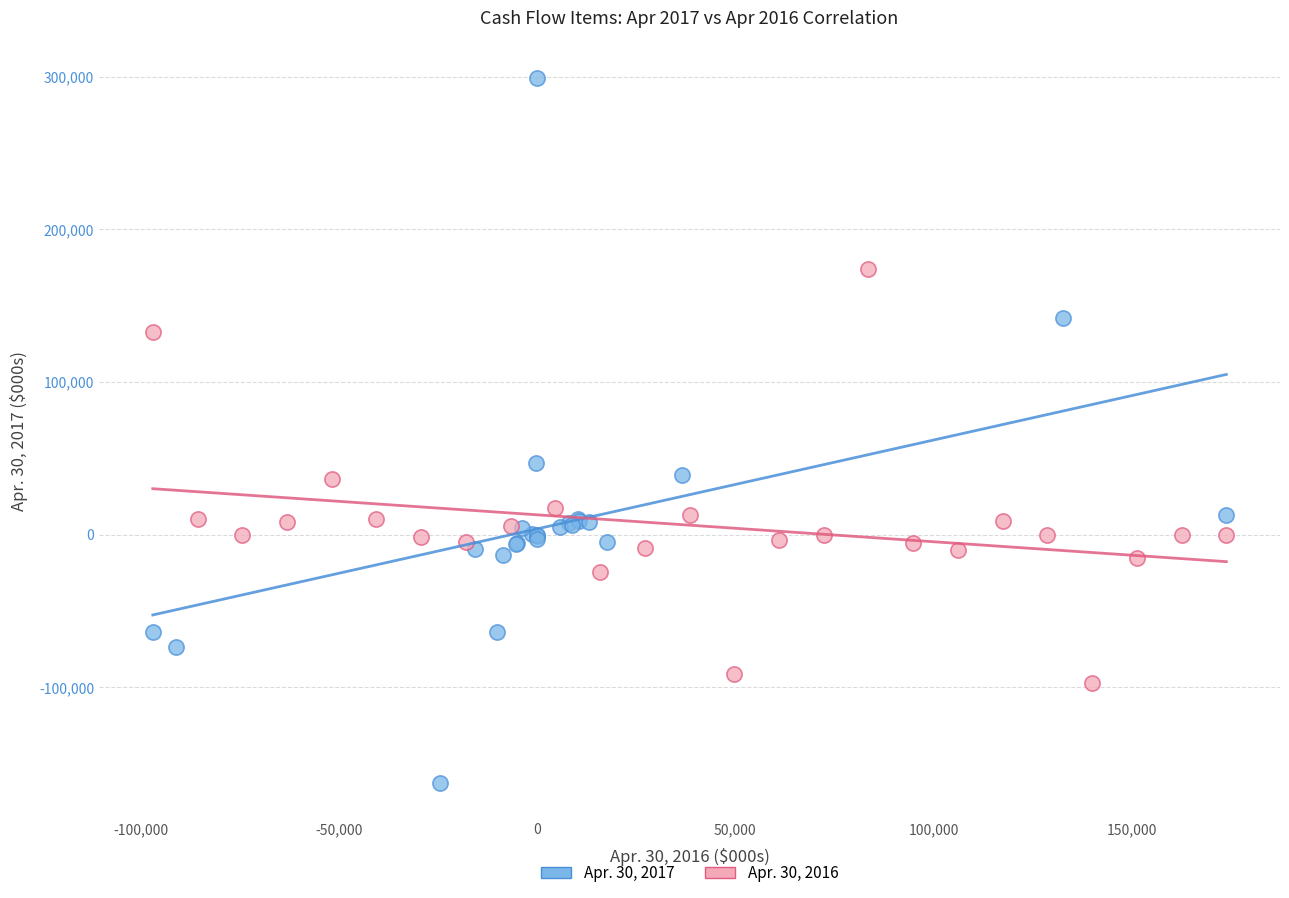

Which series contains the highest Y value?

Apr. 30, 2017